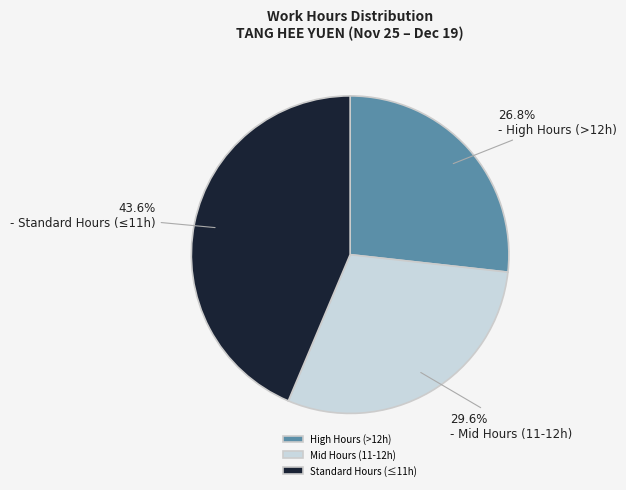

What is the largest slice in the pie chart?

Standard Hours (≤11h)